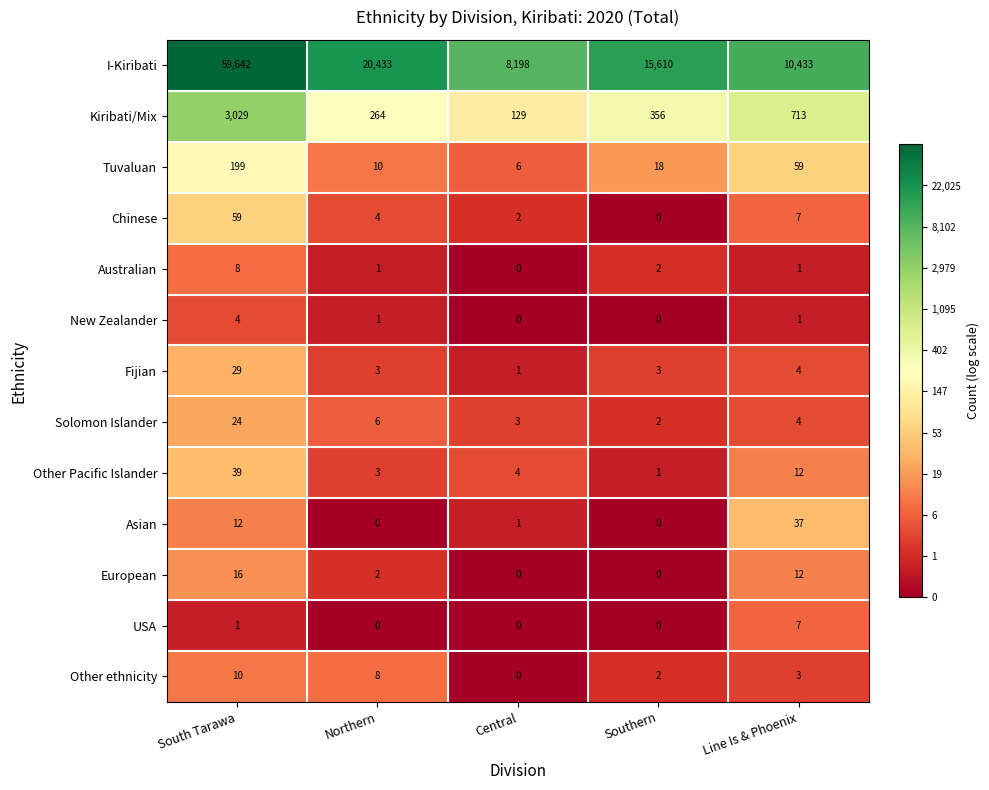

What is the sum of the Tuvaluan values at South Tarawa and Central?

205